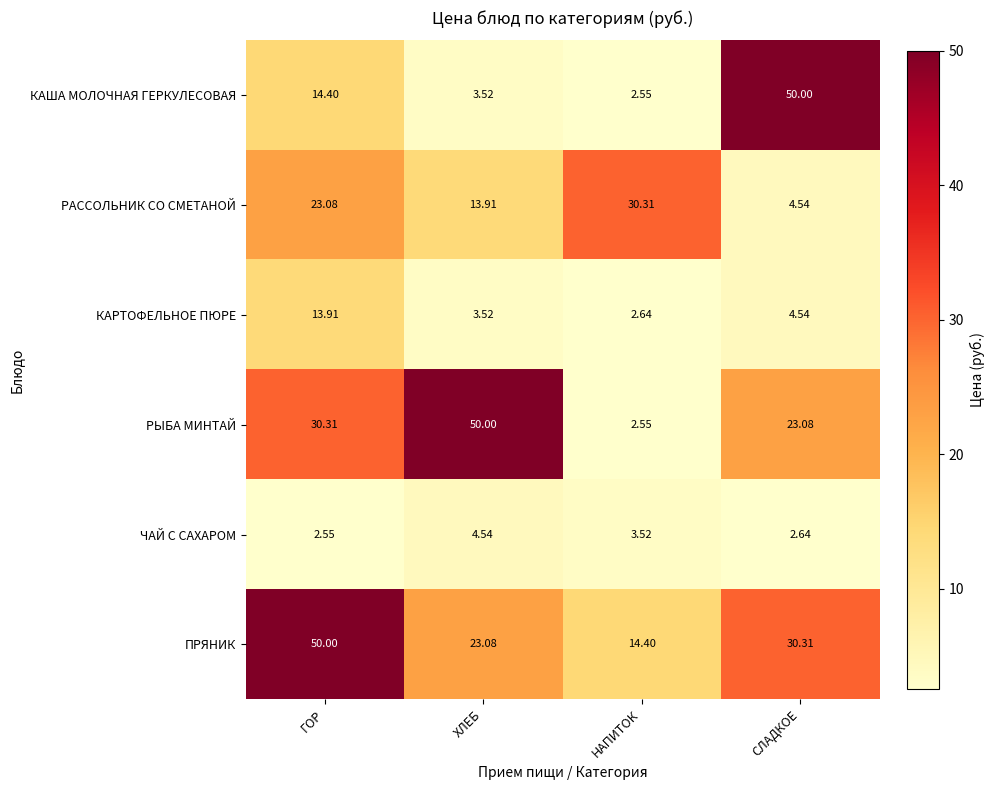

At which label does РЫБА МИНТАЙ reach its peak?

ХЛЕБ